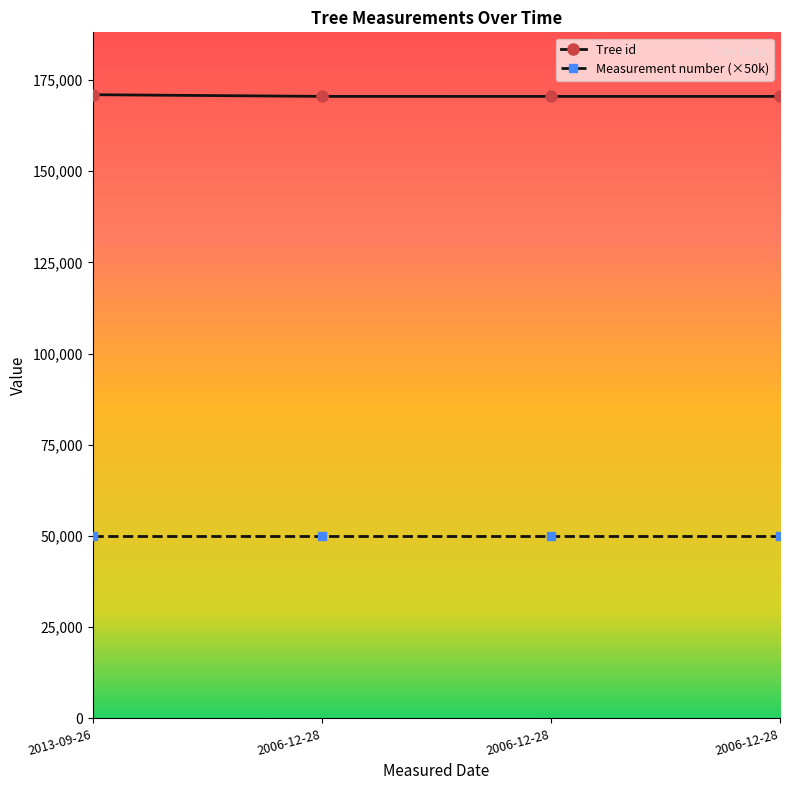

The value of Measurement number (×50k) at 2006-12-28 is 50000. True or false?

True